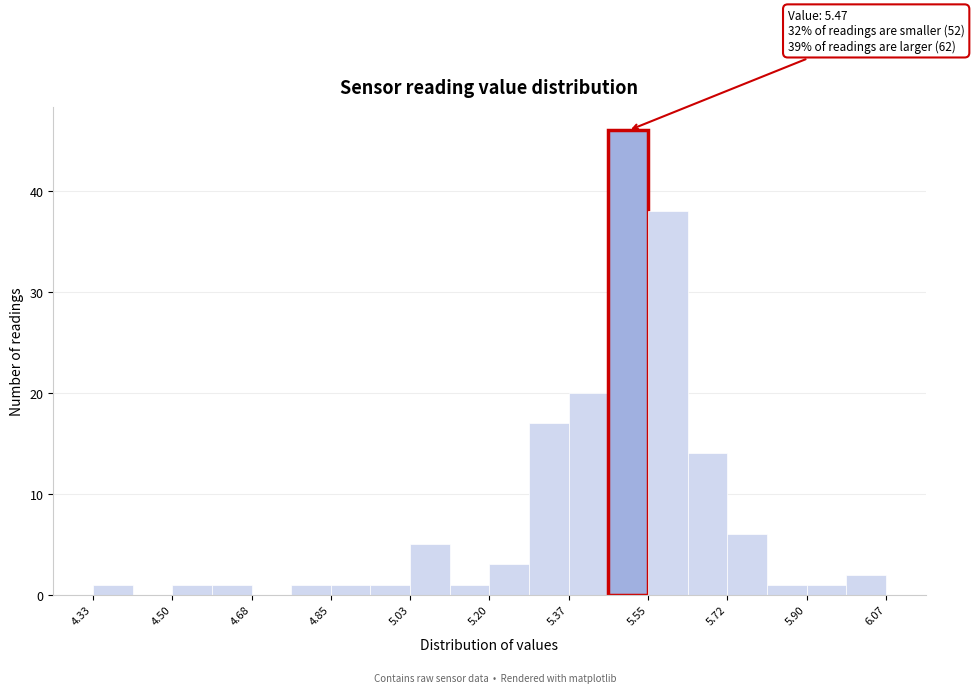

Over which range of the x-axis is the bar tallest?

5.46 to 5.54